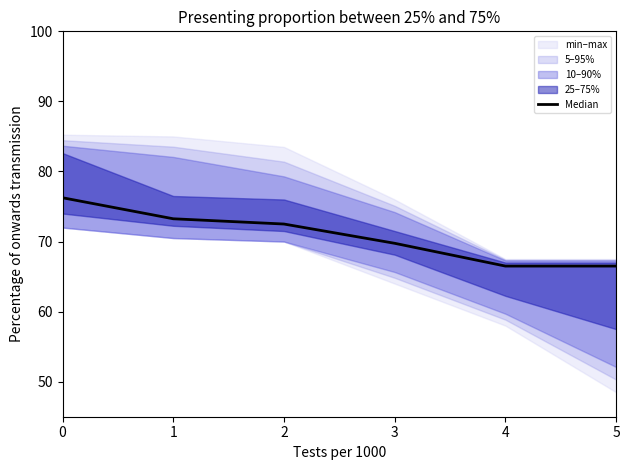

Approximately how many times larger is the value at 4 compared to 5?

1.0